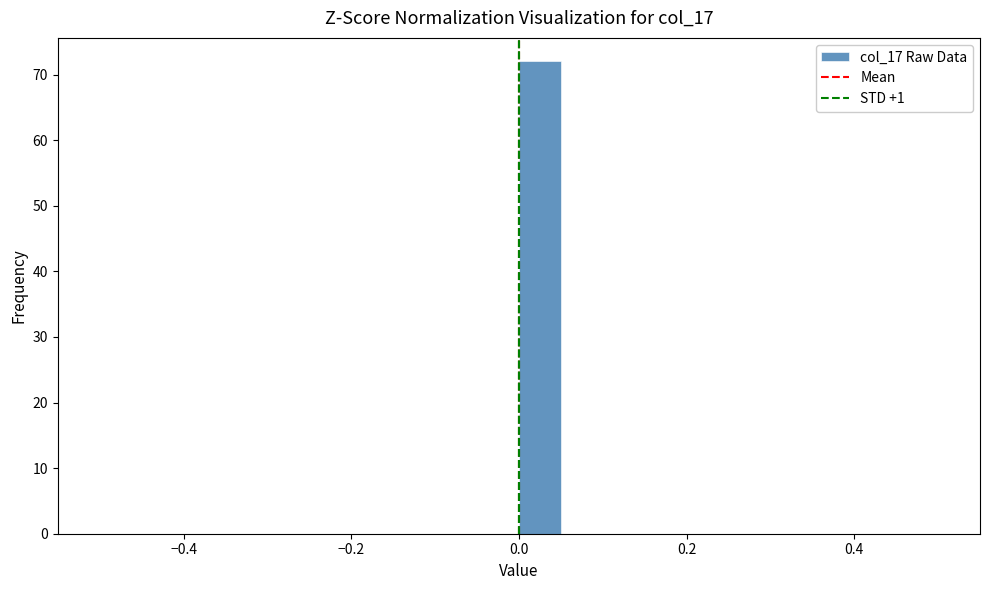

Around what value on the x-axis is the tallest bar? Give the approximate position of its centre, as read against the axis.

0.02